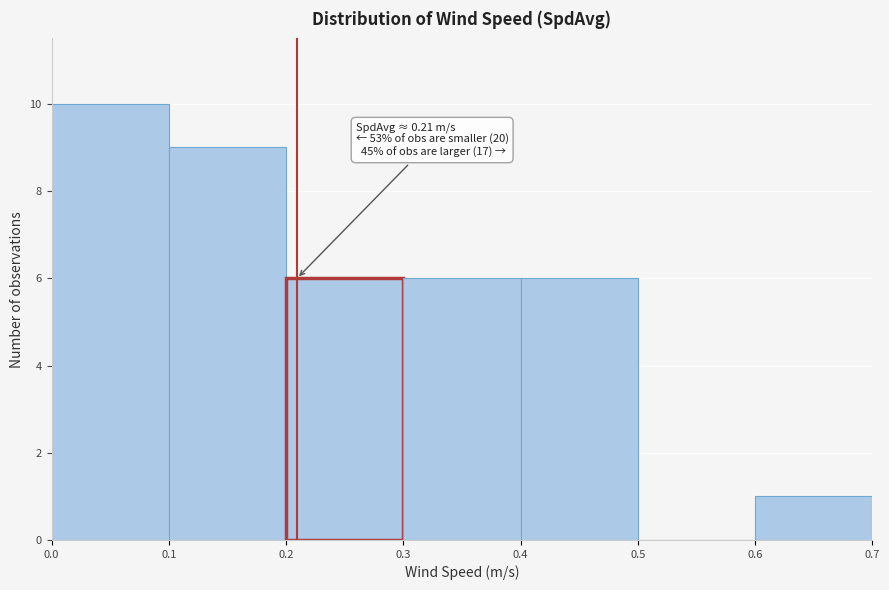

Over which range of the x-axis is the bar tallest?

0.0 to 0.1